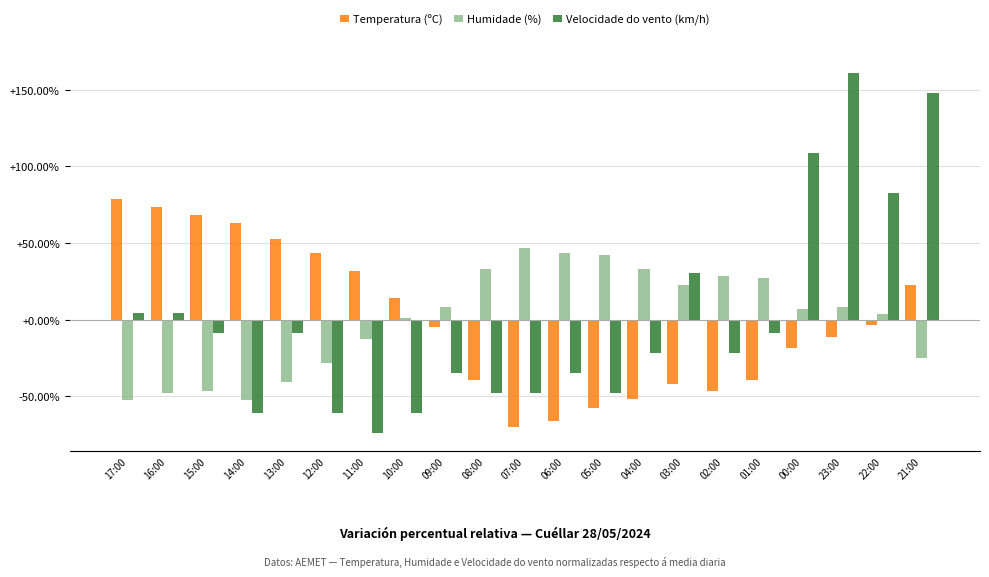

What is the label of the 14th bar from the left?

04:00